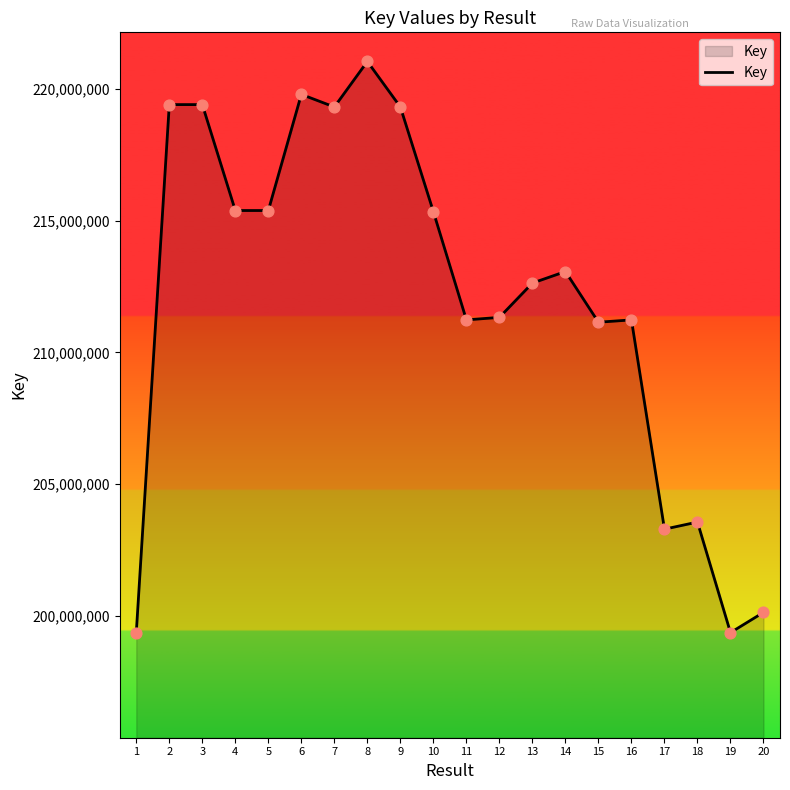

What is the change in value from 4 to 6?

+4406352